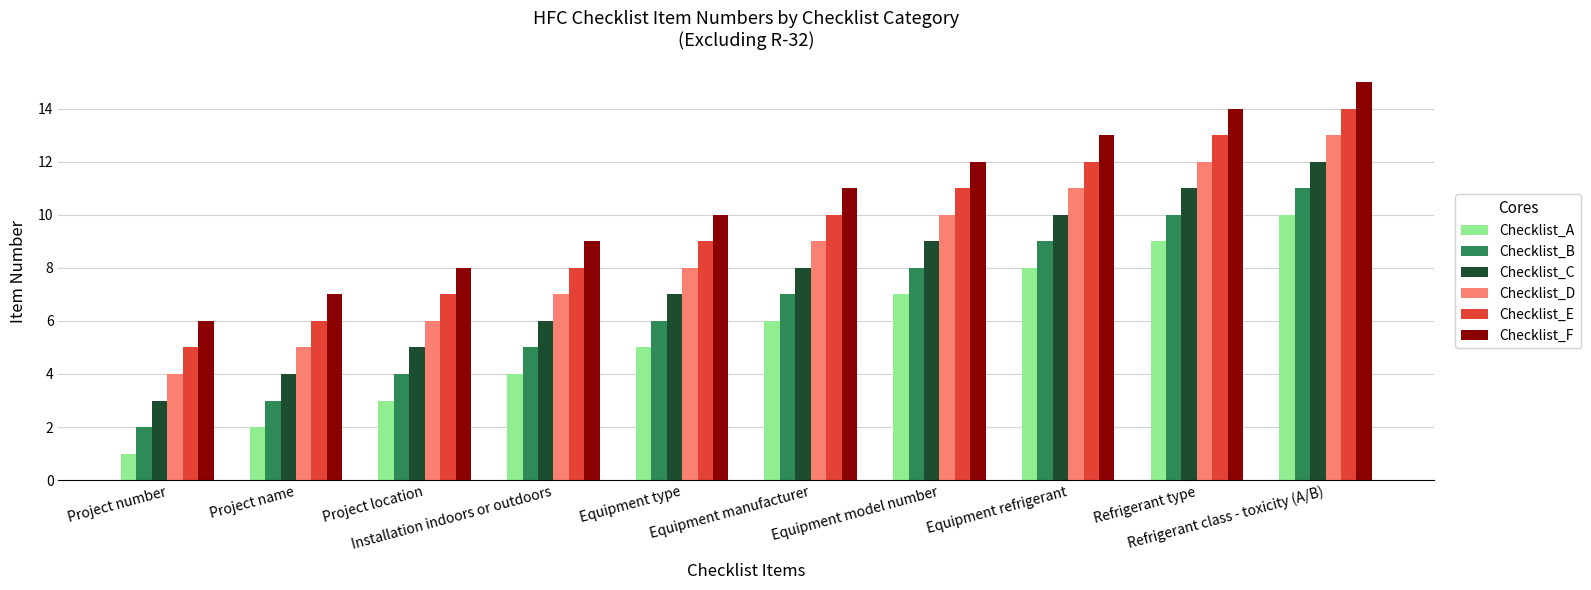

At how many categories does at least one series exceed 2?

10